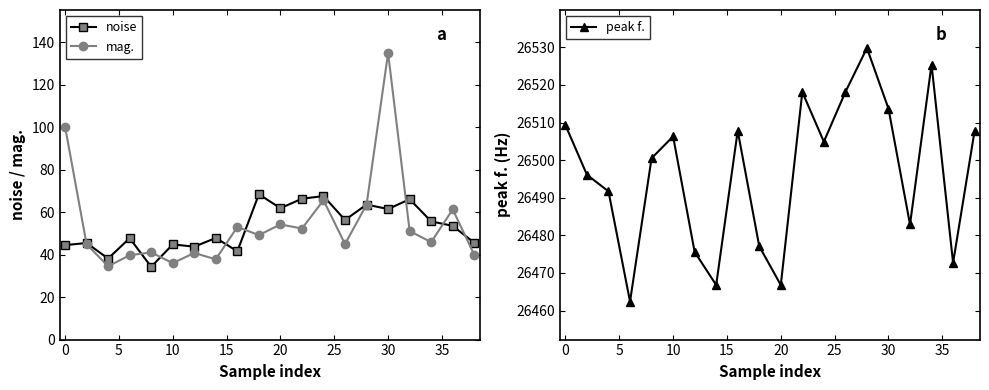

What is the difference between the maximum and minimum values in the noise series?

34.1